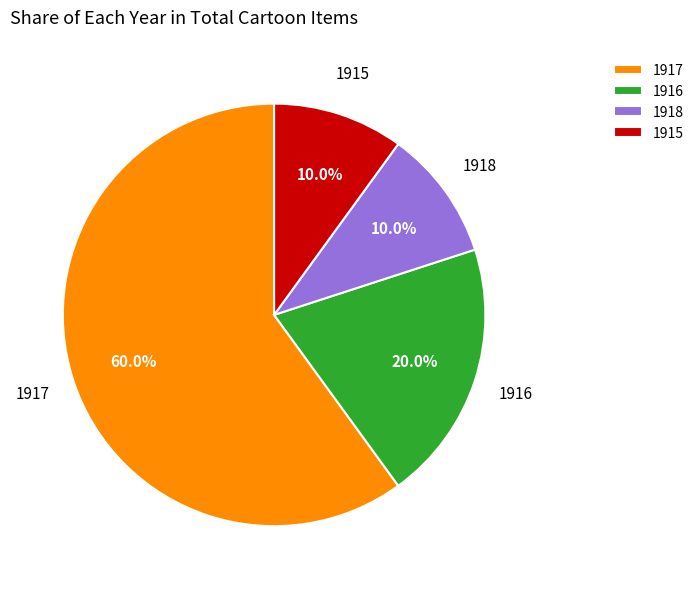

Count the number of slices in the pie.

4